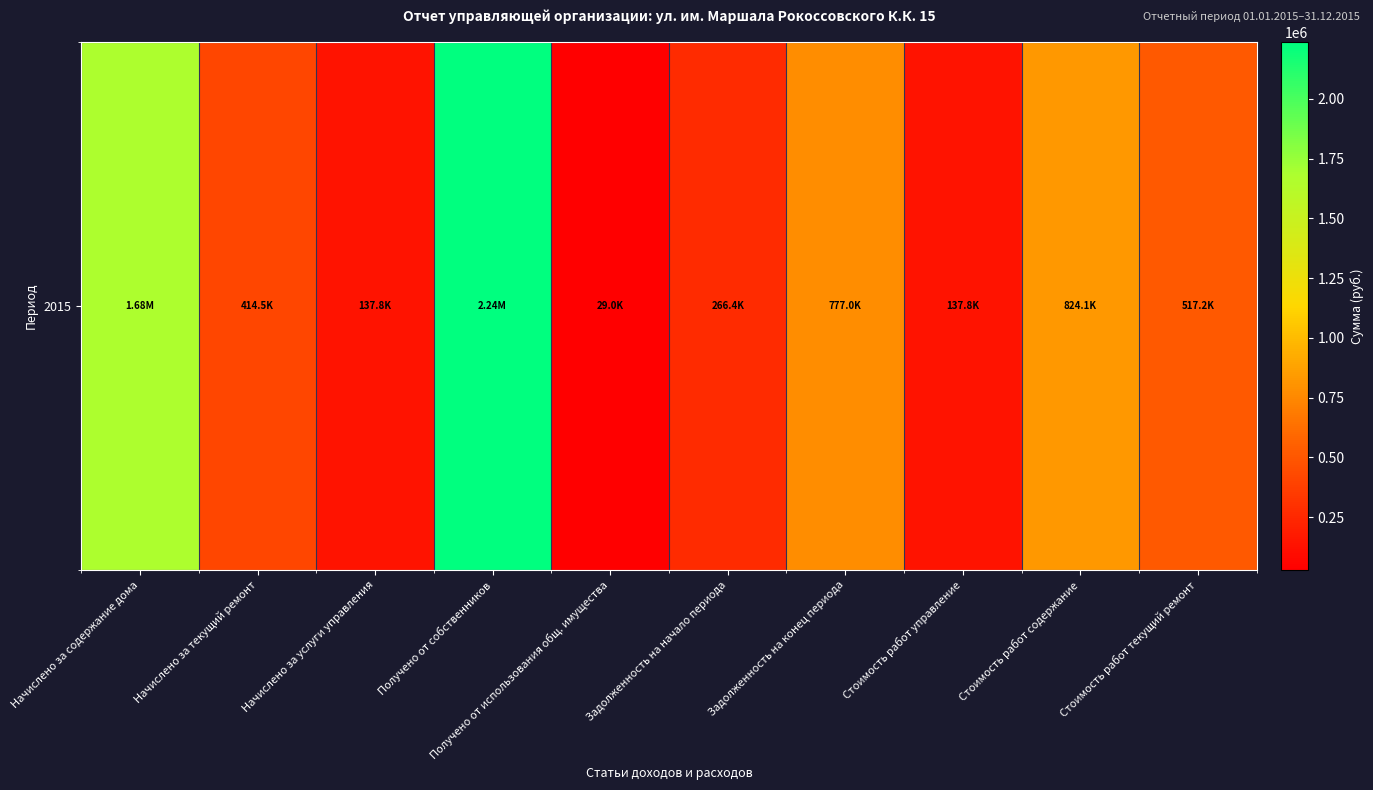

What is the smallest value displayed?

28967.2